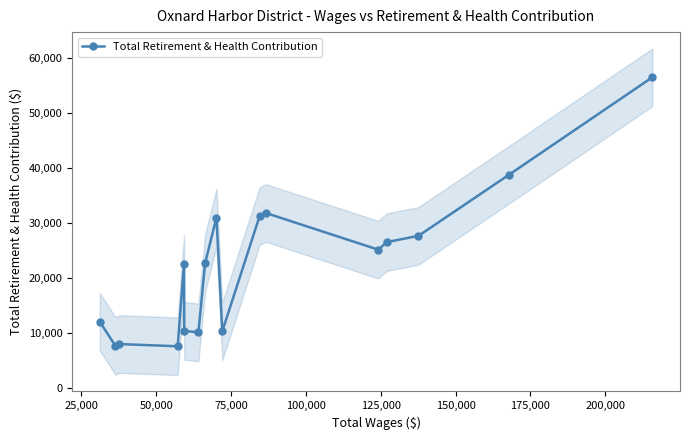

What is the lowest value of the Total Retirement & Health Contribution series?

7553